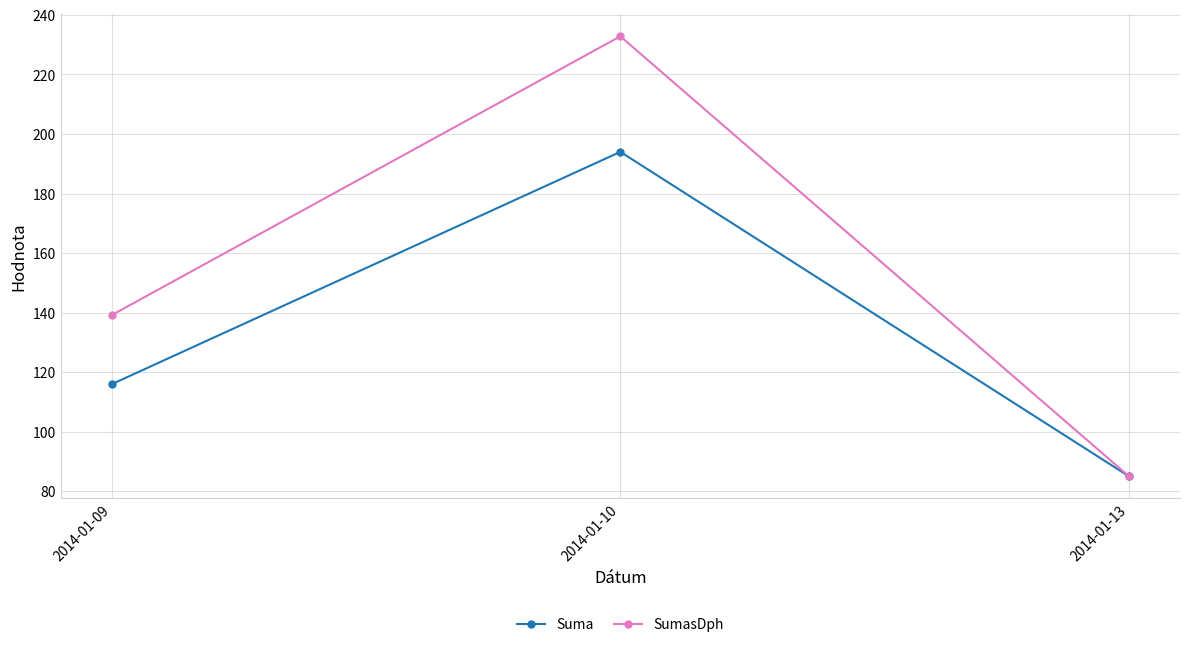

What value does the Suma series have at 2014-01-13?

85.0